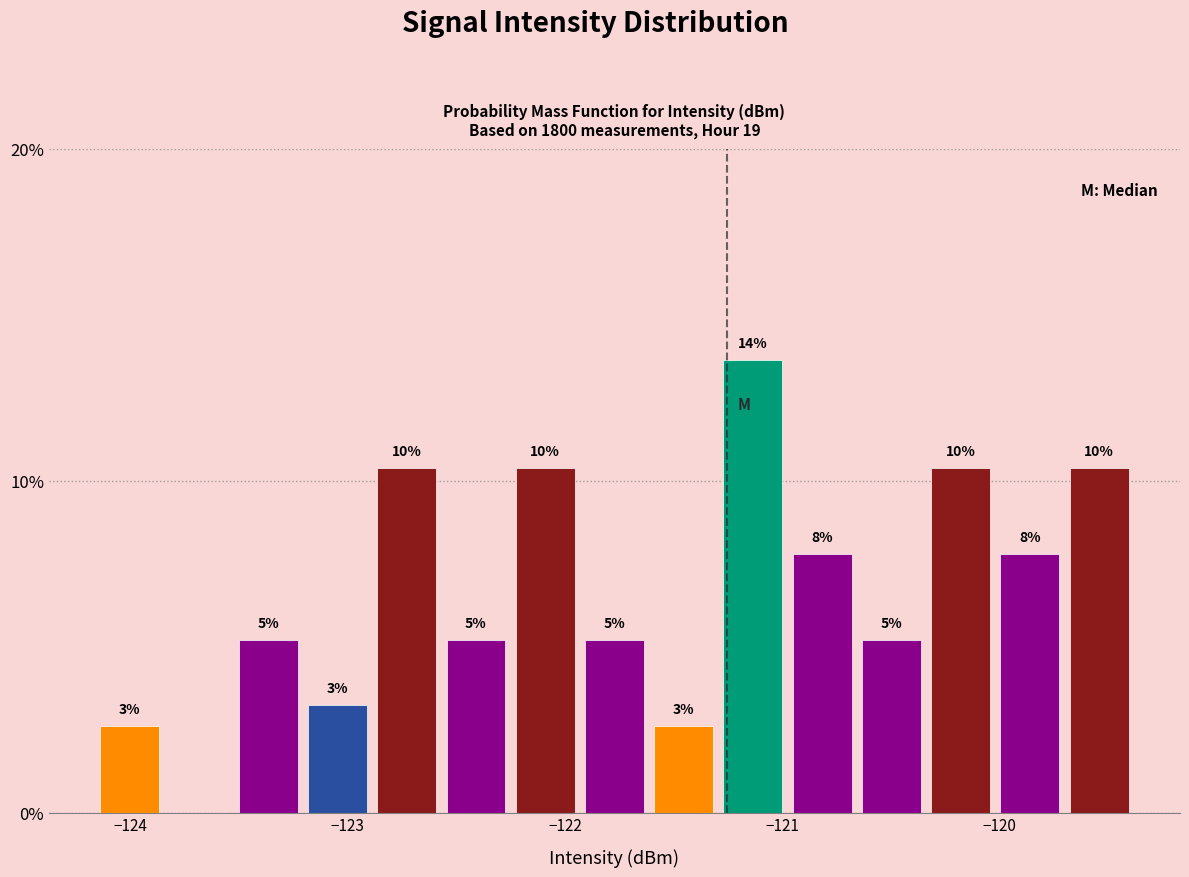

Around what value on the x-axis is the tallest bar? Give the approximate position of its centre, as read against the axis.

-121.1